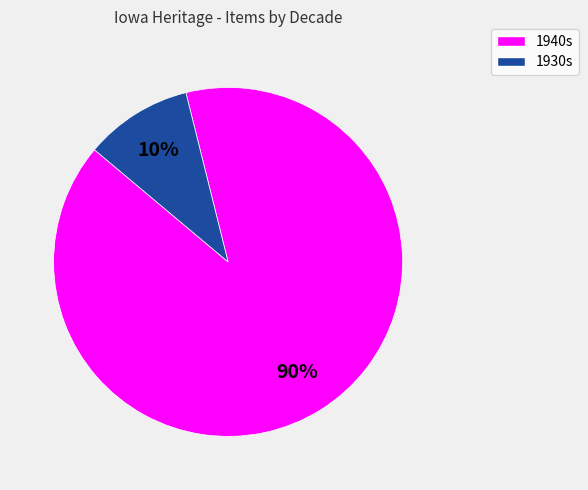

To the nearest percent, what is the difference between the largest and smallest slice percentages?

80%